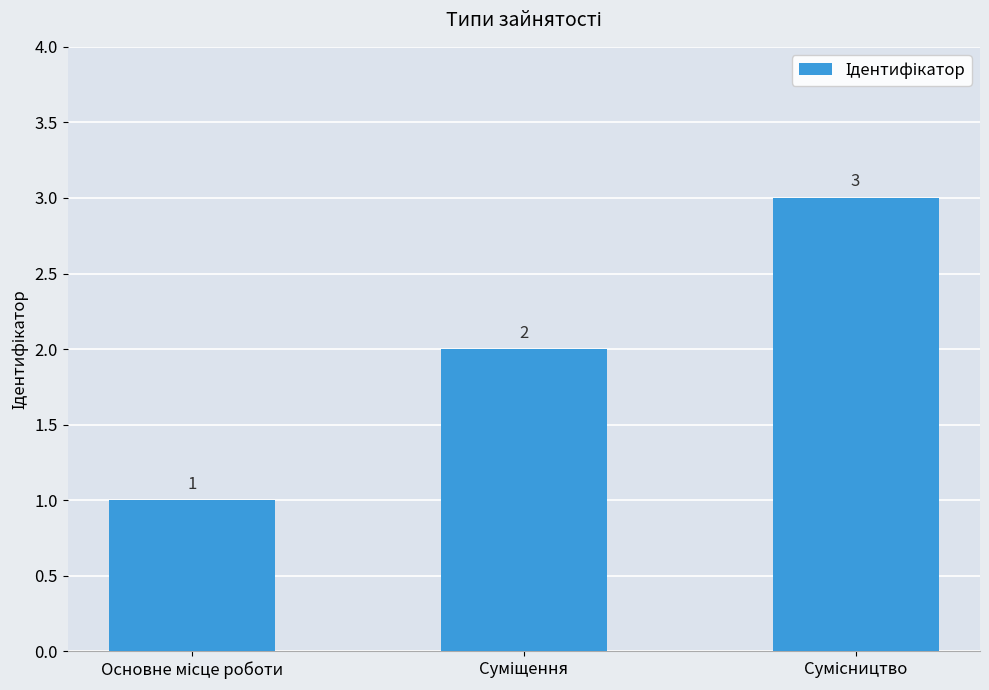

How many values are between 1 and 3?

3